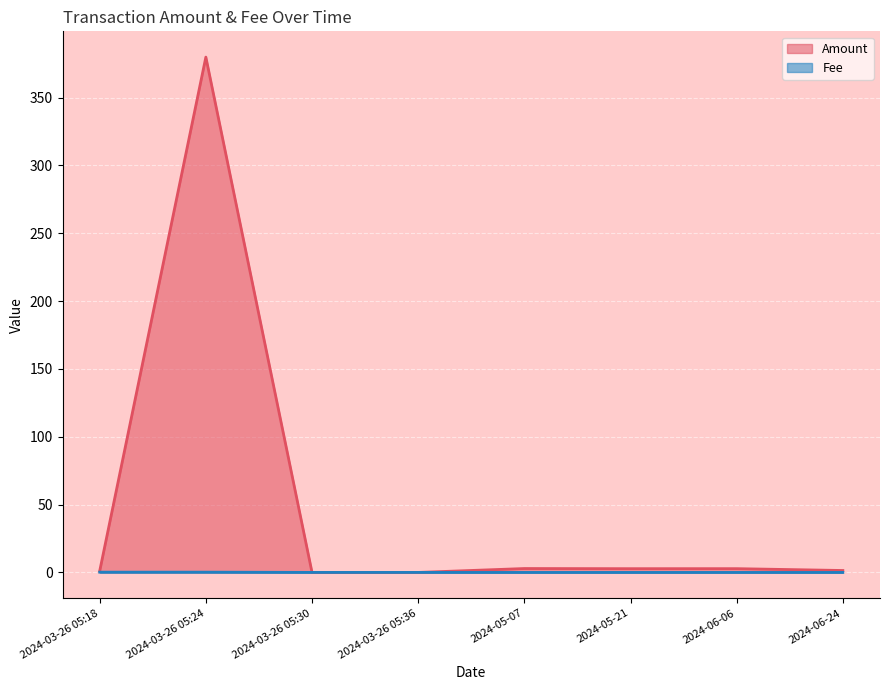

Which label corresponds to the largest value in the chart?

2024-03-26 05:24